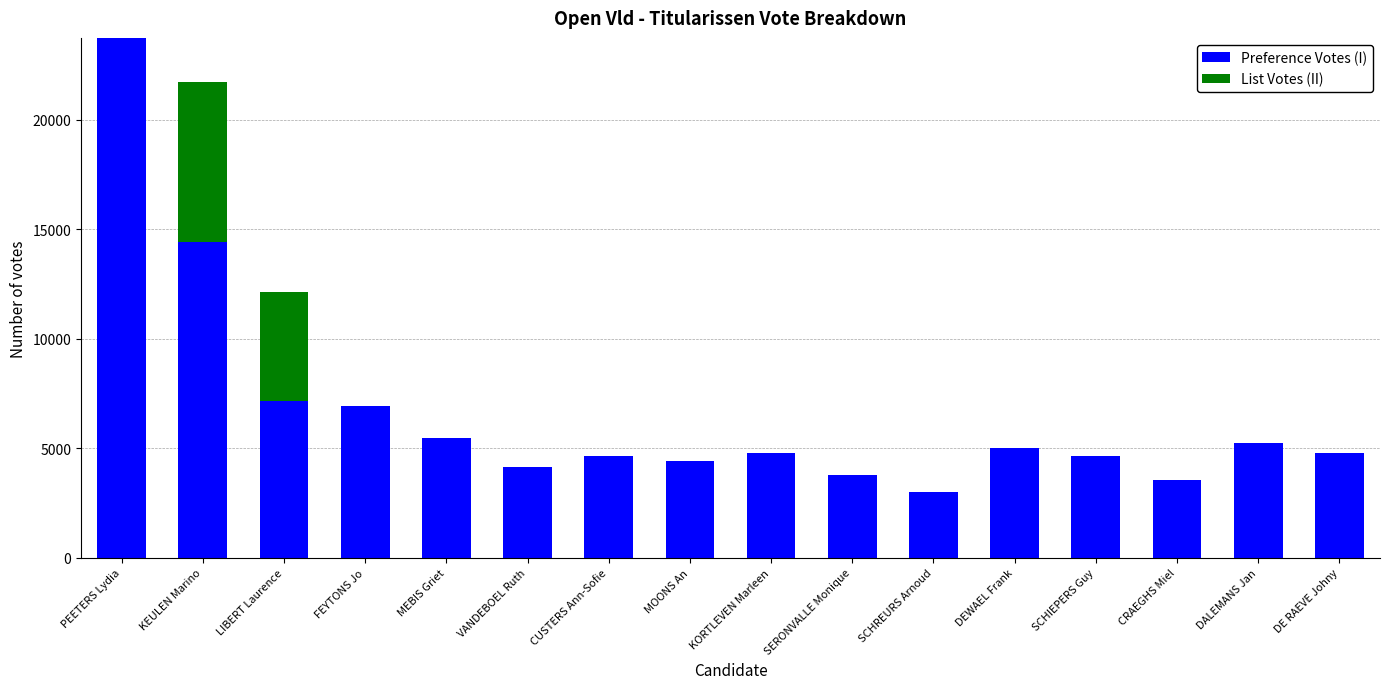

What is the total value across all series at DE RAEVE Johny?

4779